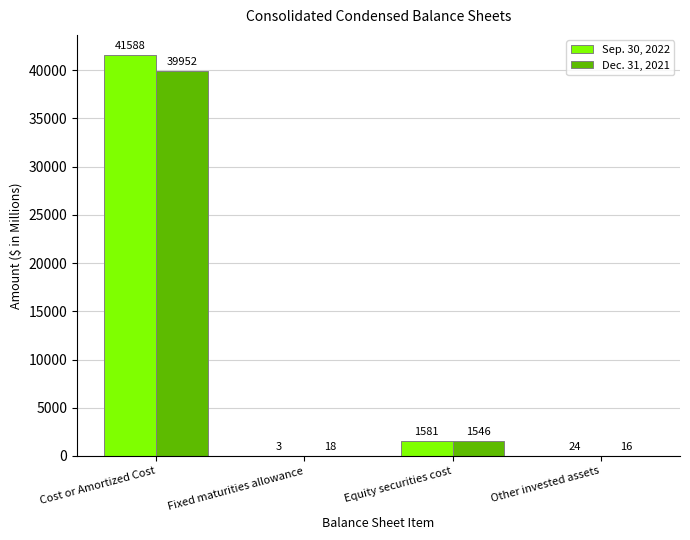

Which series has the largest total across all categories?

Sep. 30, 2022